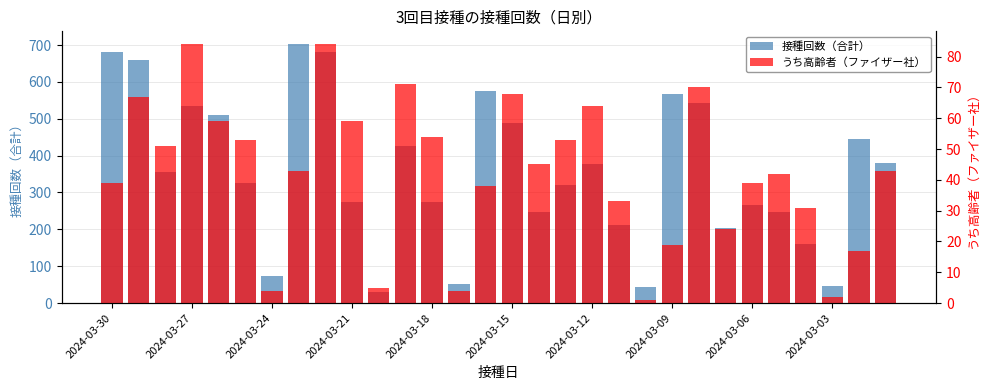

Which series has the largest range (max minus min)?

接種回数（合計）